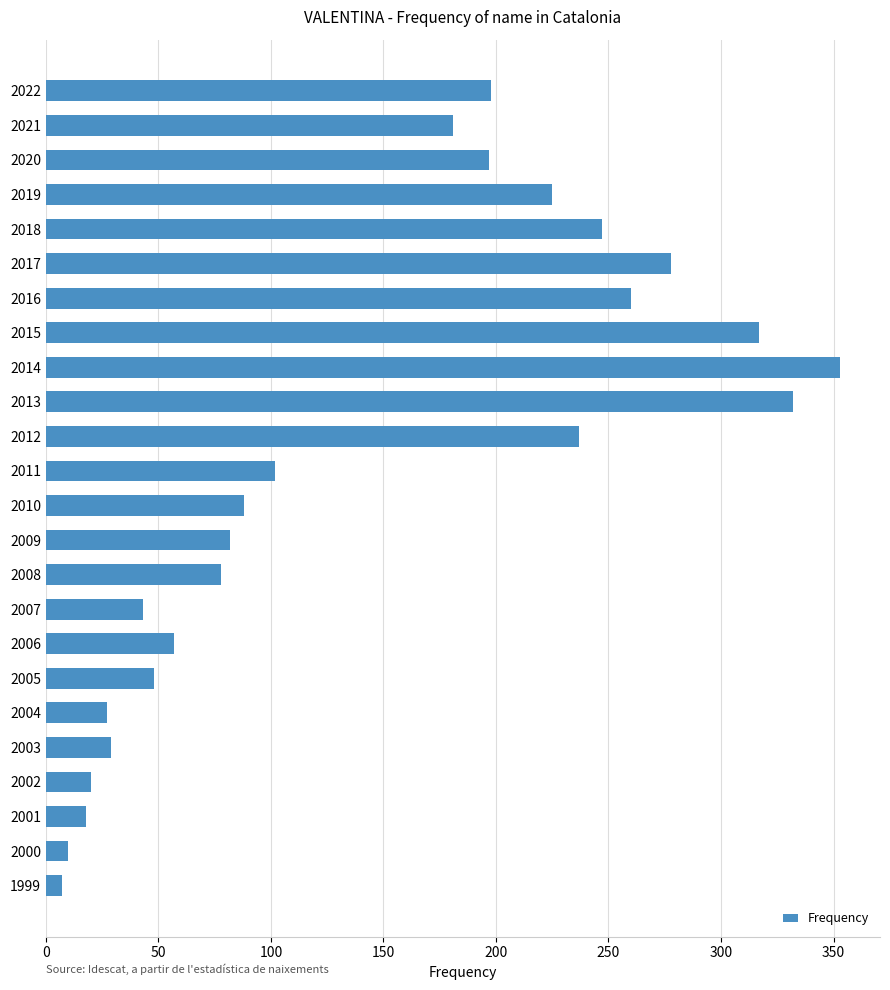

What is the change in value from 2019 to 2002?

-205